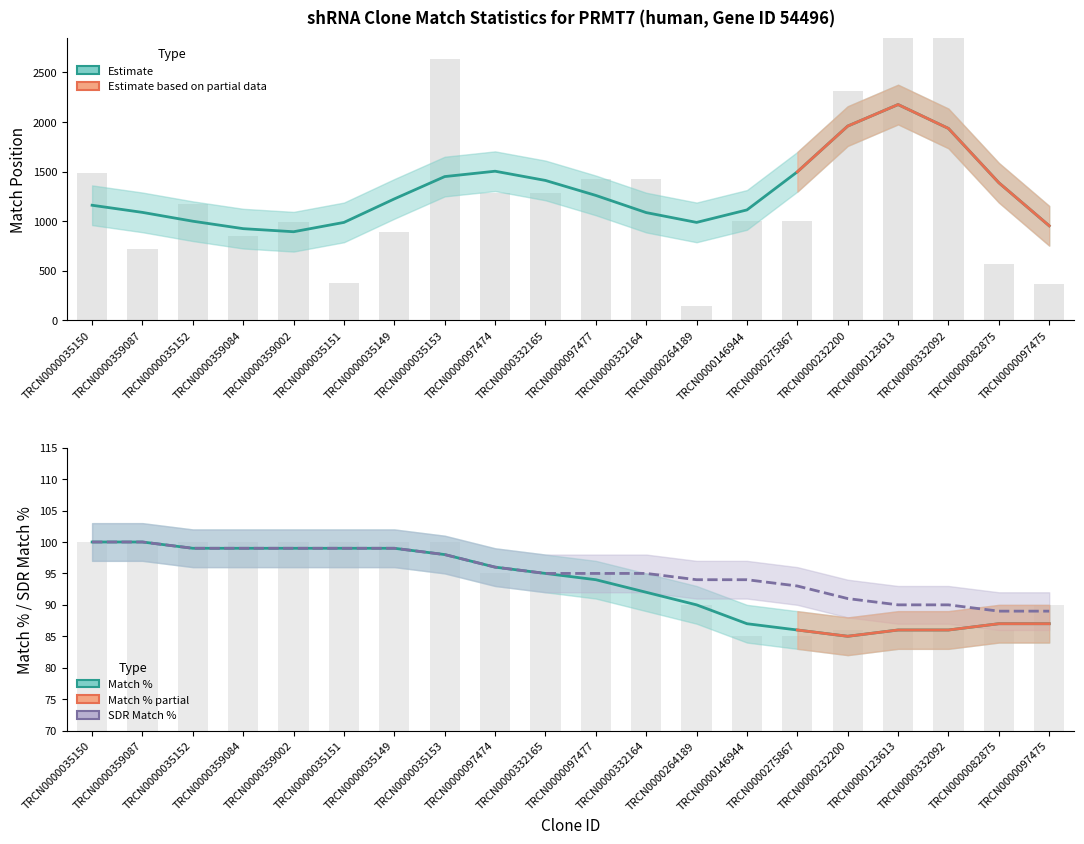

Where does the Match % series first go above 95?

TRCN0000035150